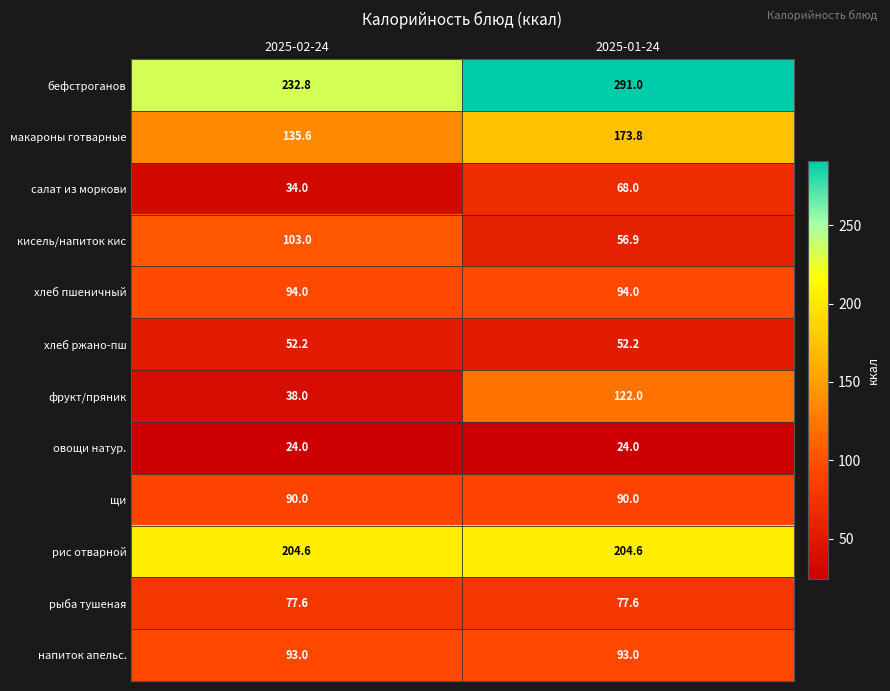

What is the highest value of the салат из моркови series?

68.0